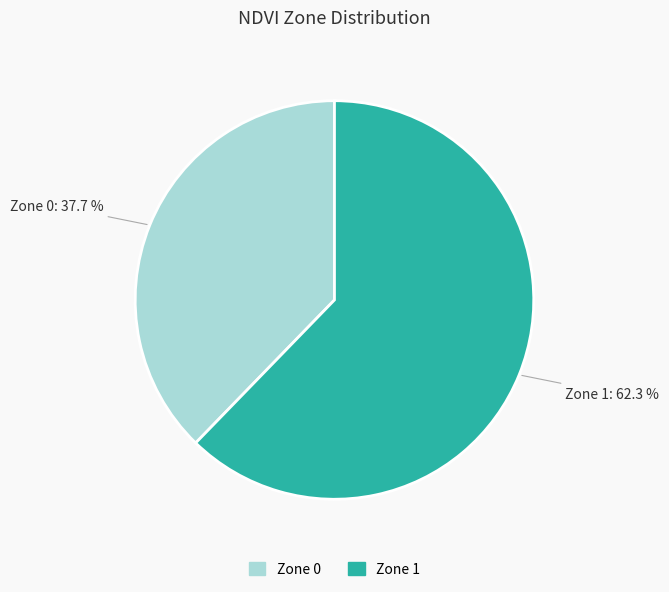

To the nearest percent, what percentage of the pie is Zone 0?

38%